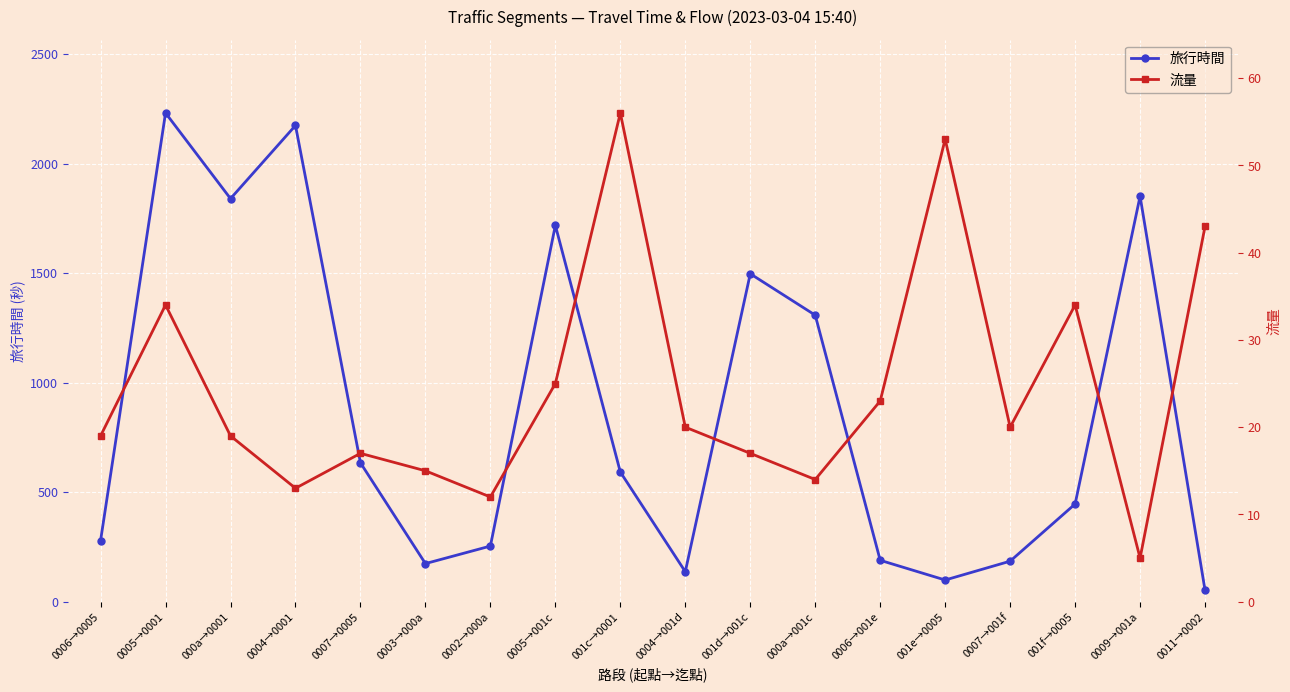

What is the greatest value displayed?

2231